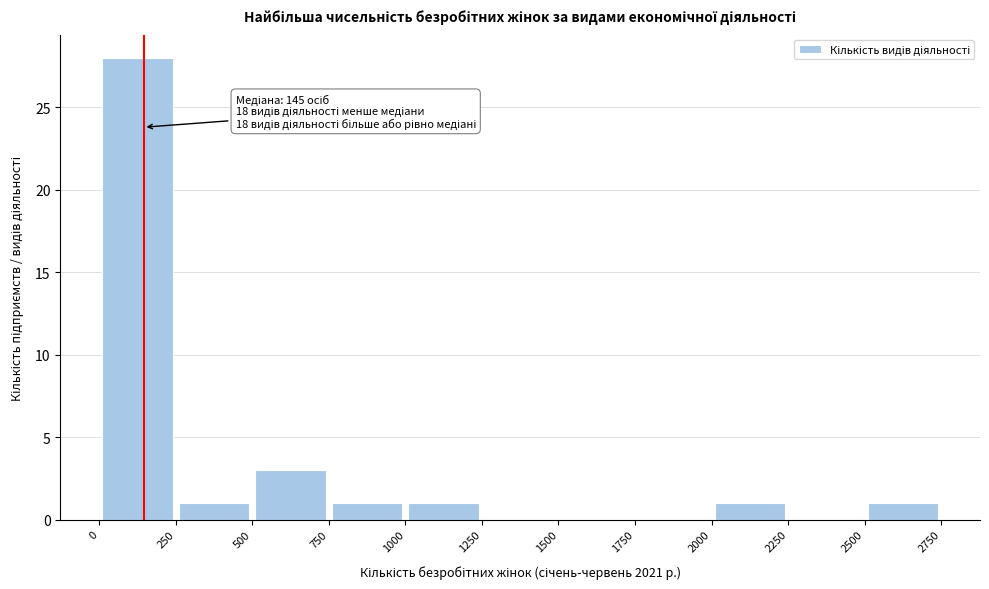

Which range on the x-axis has the tallest bar?

0 to 250